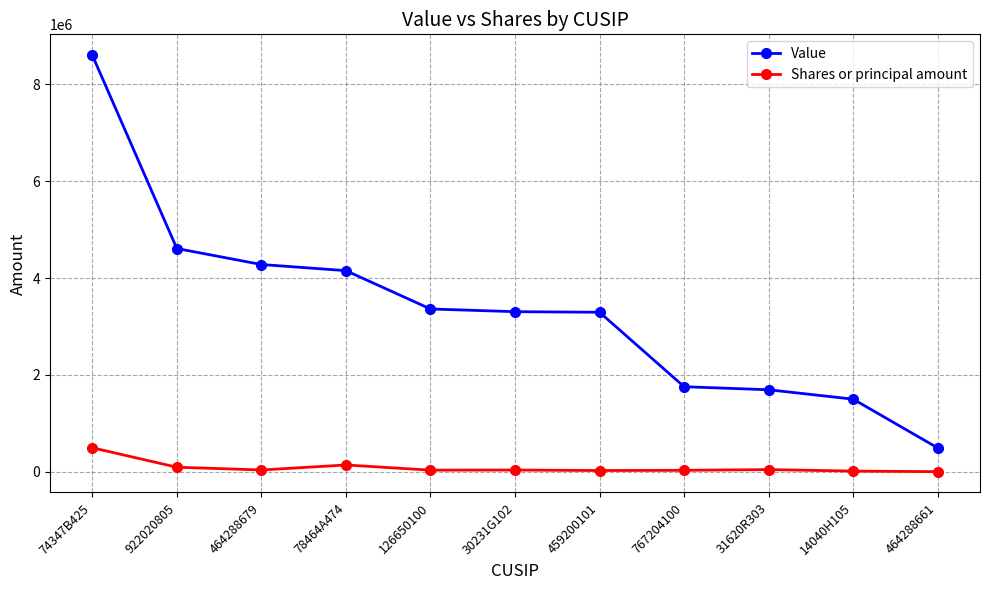

The Value series shows 2380279 at 767204100. True or false?

False